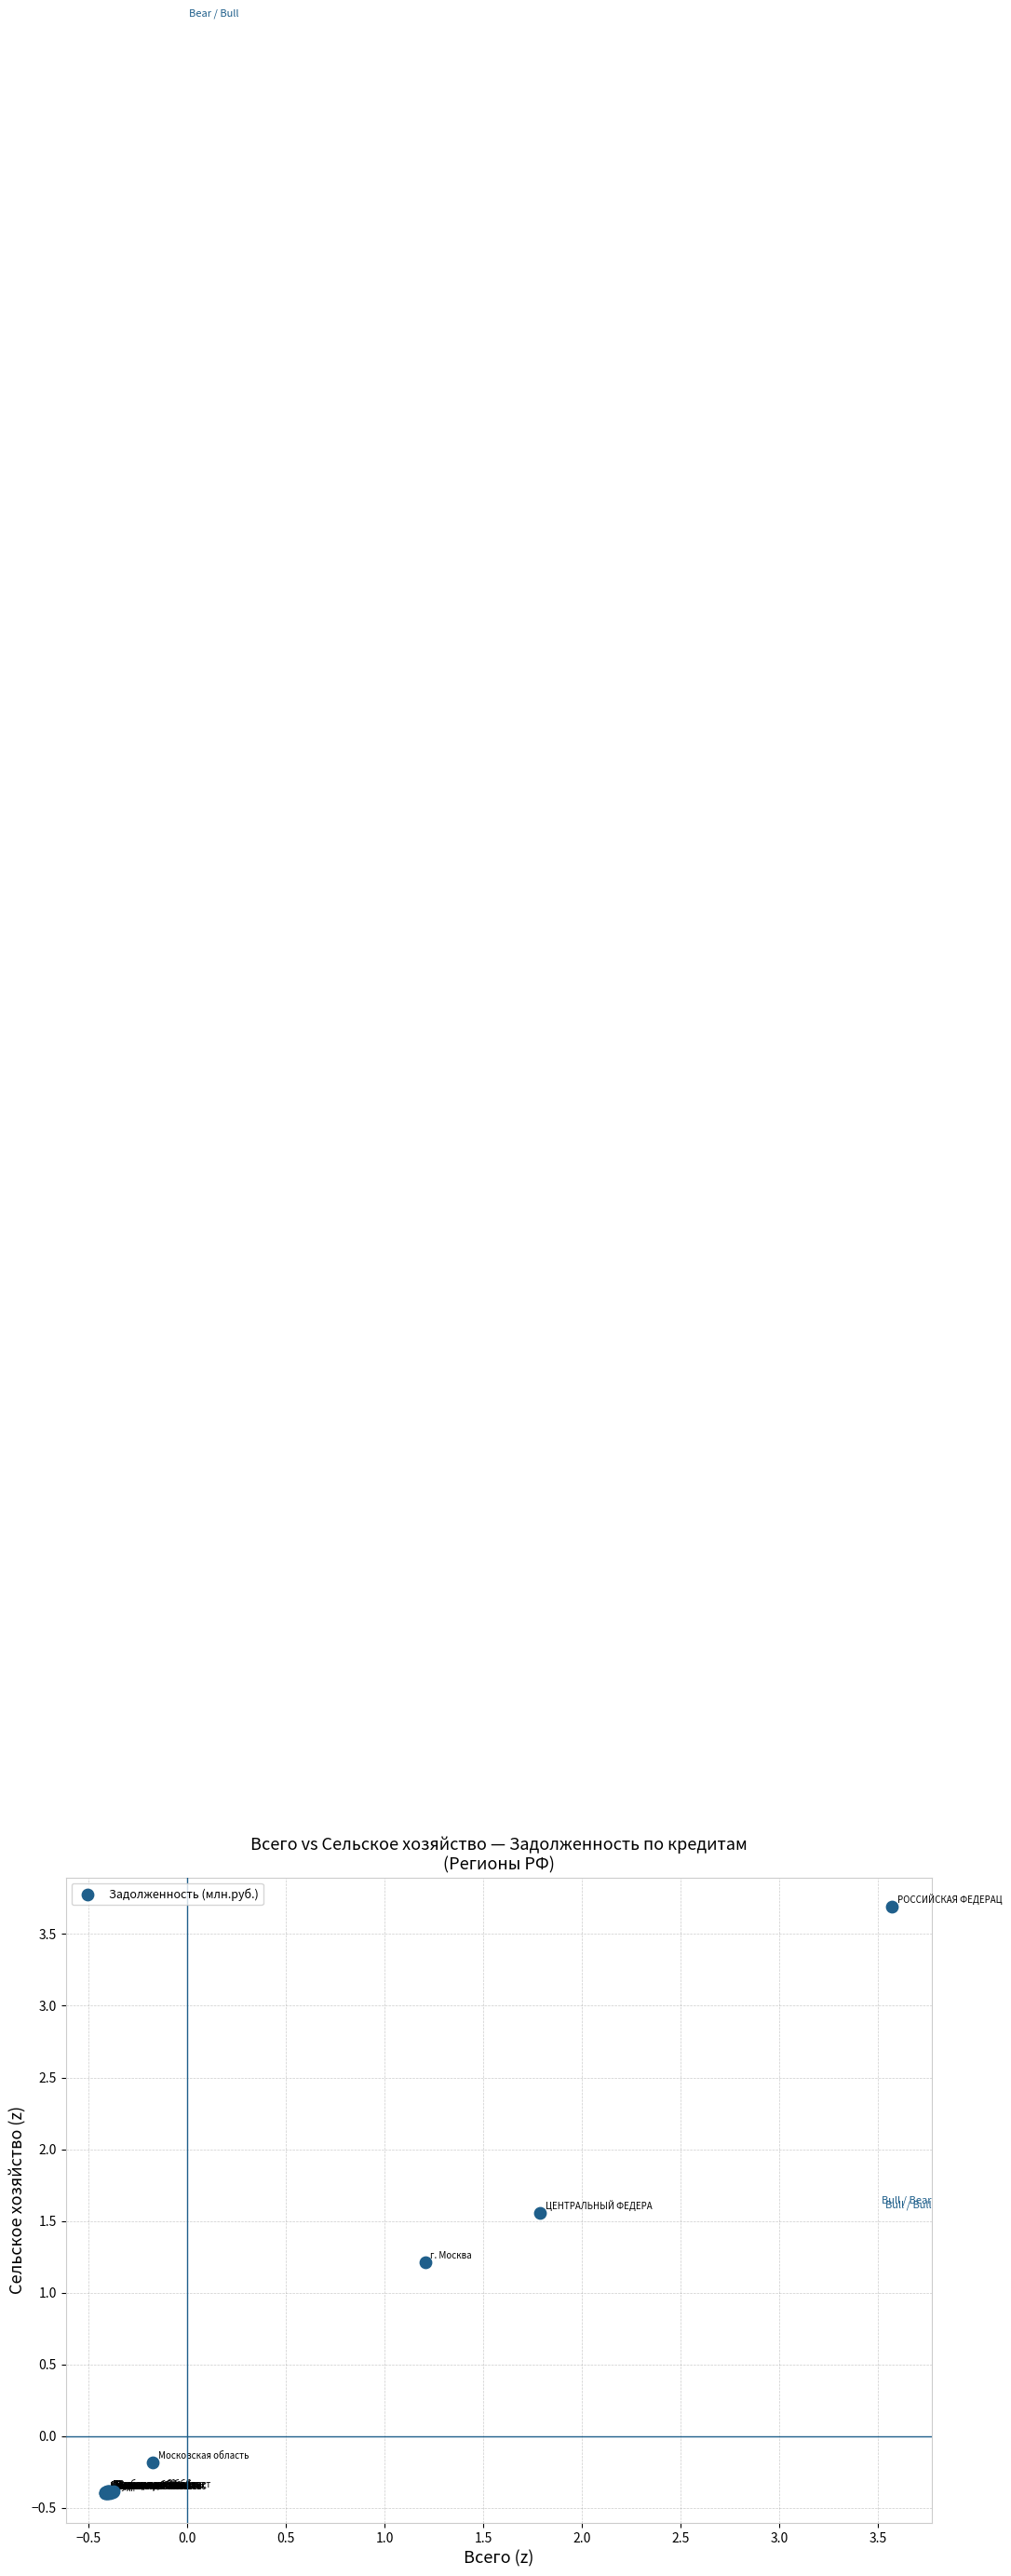

What Y value in the scatter plot is closest to 1?

1.2